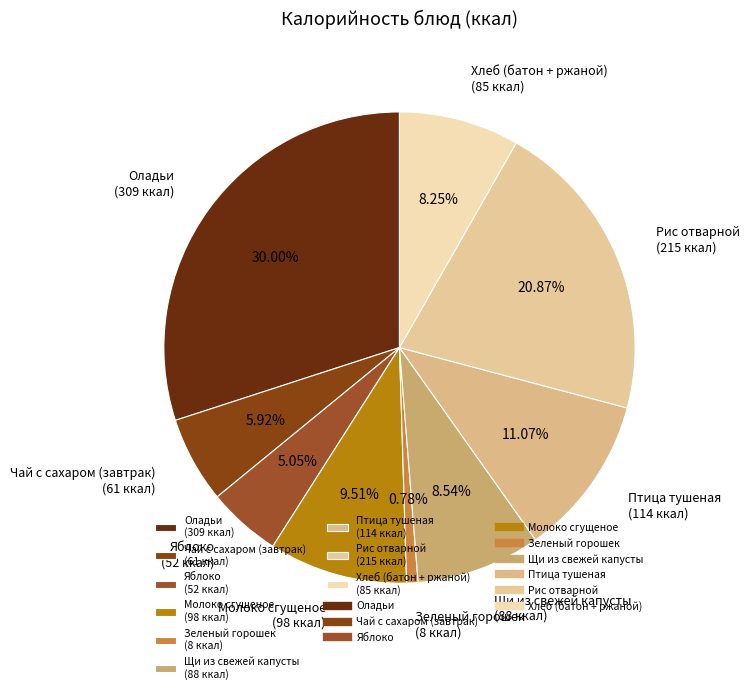

To the nearest percent, what is the difference between the largest and smallest slice percentages?

29%